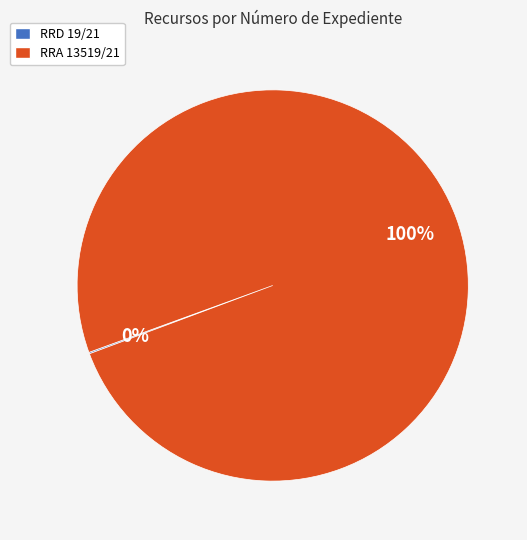

What is the largest slice in the pie chart?

RRA 13519/21